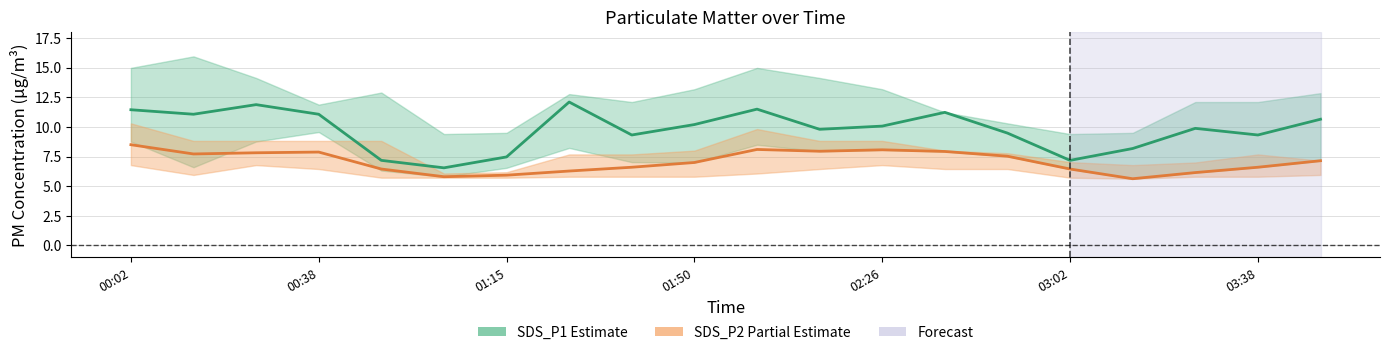

How many distinct data groups are displayed?

2